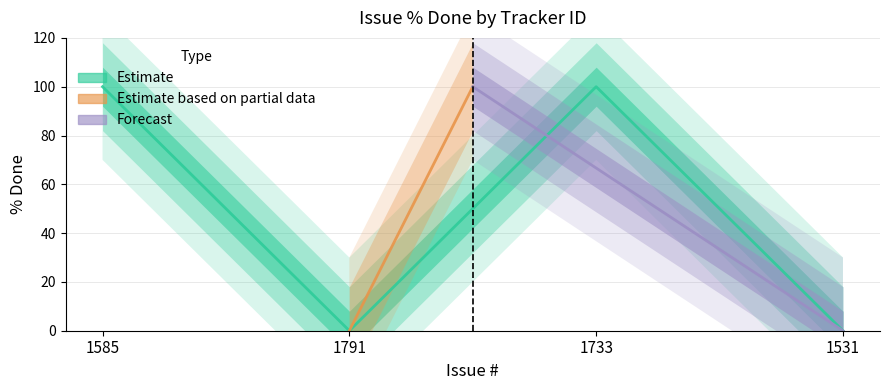

How many distinct data groups are displayed?

1